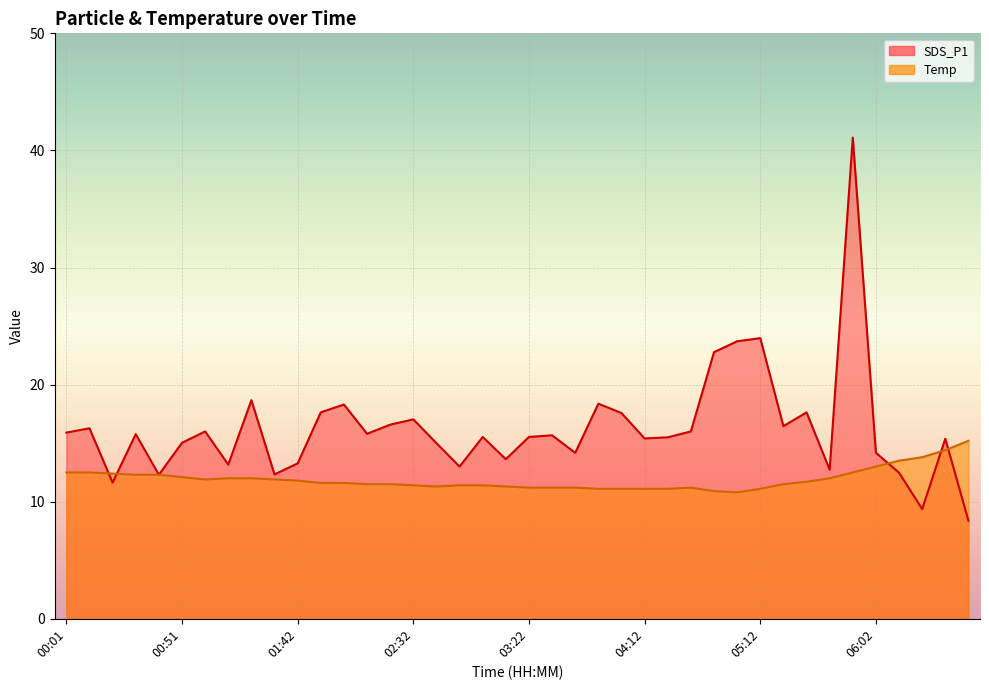

Which category has the lowest value in the SDS_P1 series?

06:43